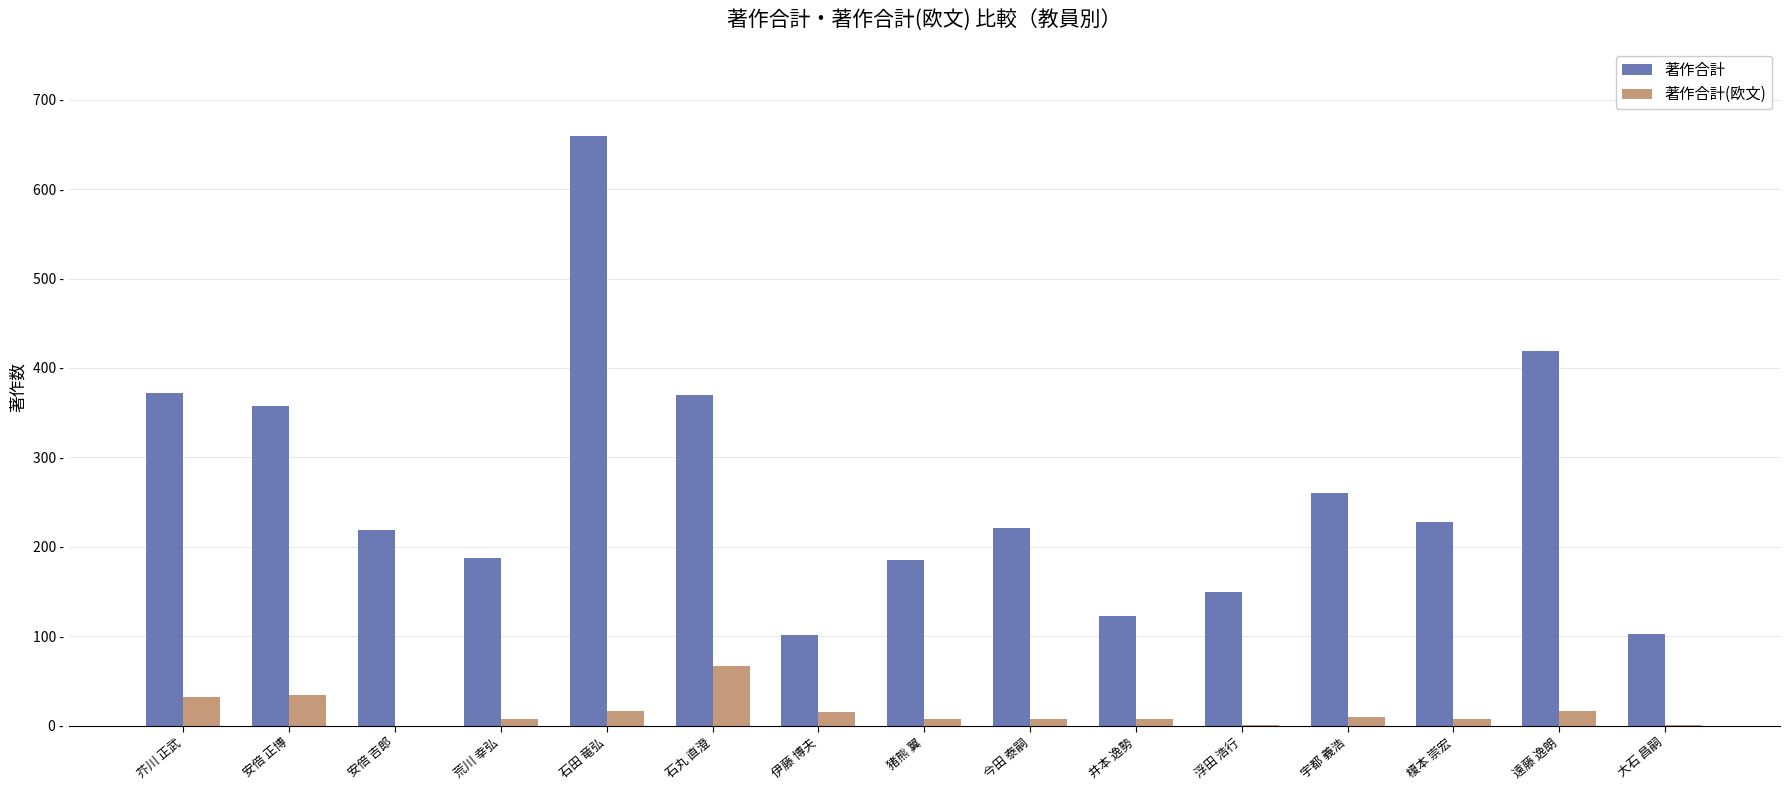

What are all the series names shown in the legend?

著作合計, 著作合計(欧文)